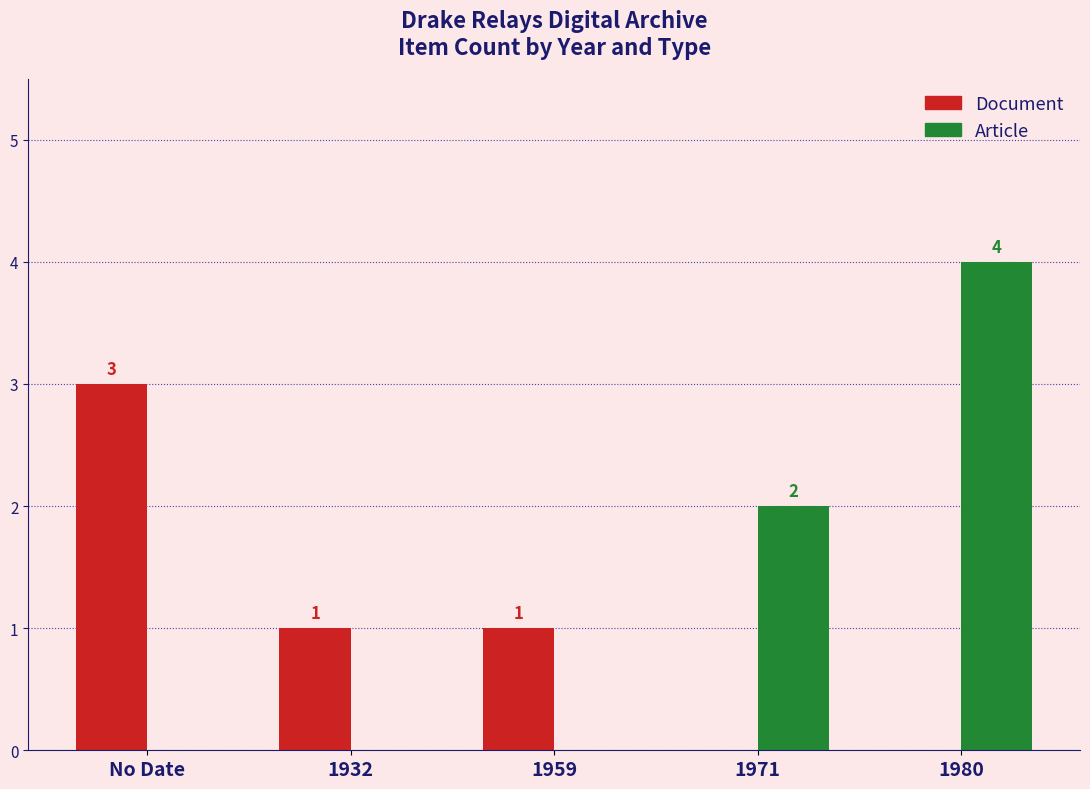

How many data points in Article are above 0?

2